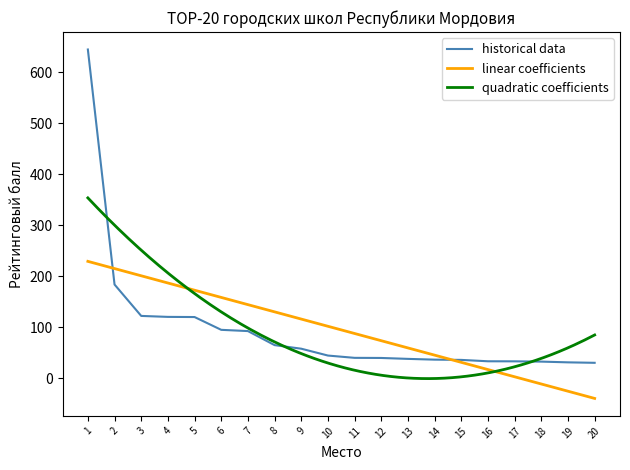

What is the ratio of the value at 12 to the value at 11?

1.0